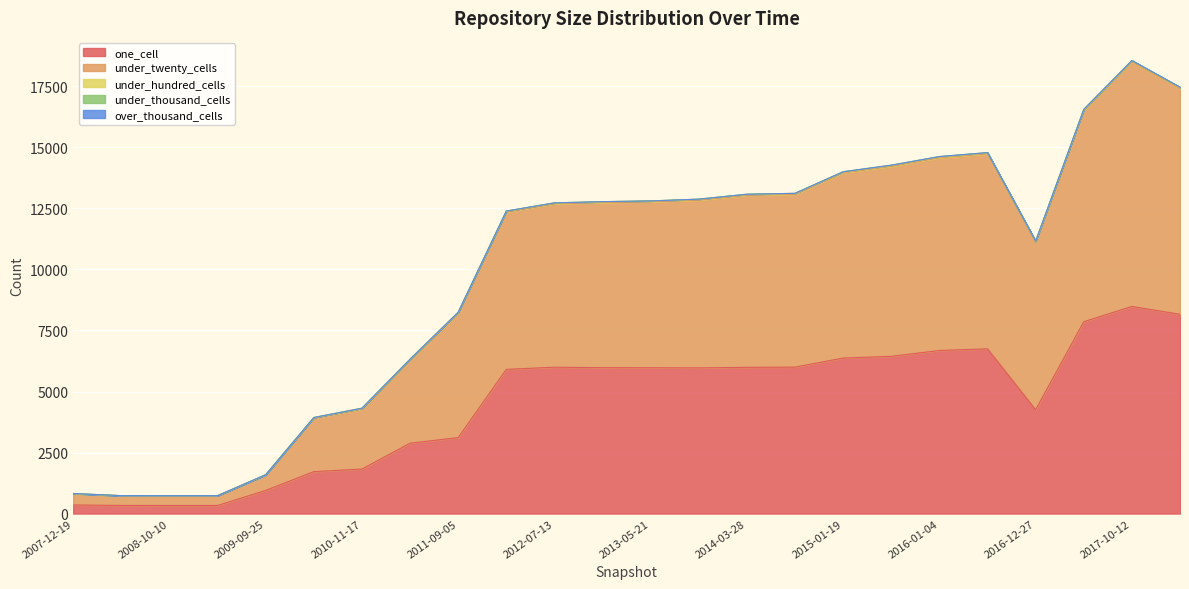

Reading left to right, list all the values displayed in this chart.

one_cell: 2007-12-19=352	2008-04-01=332	2008-10-10=331	2009-04-06=331	2009-09-25=947	2010-04-01=1718	2010-11-17=1823	2011-06-10=2883	2011-09-05=3111	2012-01-18=5907	2012-07-13=5996	2012-12-11=5976	2013-05-21=5973	2013-09-10=5967	2014-03-28=5991	2014-09-08=5999	2015-01-19=6371	2015-07-03=6440	2016-01-04=6681	2016-07-04=6748	2016-12-27=4254	2017-04-12=7860	2017-10-12=8484	2017-12-22=8164
under_twenty_cells: 2007-12-19=459	2008-04-01=398	2008-10-10=398	2009-04-06=398	2009-09-25=639	2010-04-01=2192	2010-11-17=2459	2011-06-10=3406	2011-09-05=5101	2012-01-18=6448	2012-07-13=6695	2012-12-11=6765	2013-05-21=6799	2013-09-10=6874	2014-03-28=7051	2014-09-08=7080	2015-01-19=7587	2015-07-03=7785	2016-01-04=7896	2016-07-04=7990	2016-12-27=6860	2017-04-12=8647	2017-10-12=10024	2017-12-22=9252
under_hundred_cells: 2007-12-19=10	2008-04-01=4	2008-10-10=4	2009-04-06=4	2009-09-25=4	2010-04-01=24	2010-11-17=33	2011-06-10=33	2011-09-05=34	2012-01-18=37	2012-07-13=37	2012-12-11=37	2013-05-21=36	2013-09-10=39	2014-03-28=39	2014-09-08=39	2015-01-19=39	2015-07-03=40	2016-01-04=41	2016-07-04=41	2016-12-27=37	2017-04-12=42	2017-10-12=42	2017-12-22=42
under_thousand_cells: 2007-12-19=0	2008-04-01=0	2008-10-10=0	2009-04-06=0	2009-09-25=0	2010-04-01=0	2010-11-17=0	2011-06-10=0	2011-09-05=0	2012-01-18=0	2012-07-13=0	2012-12-11=0	2013-05-21=0	2013-09-10=1	2014-03-28=1	2014-09-08=1	2015-01-19=7	2015-07-03=8	2016-01-04=8	2016-07-04=8	2016-12-27=8	2017-04-12=8	2017-10-12=9	2017-12-22=9
over_thousand_cells: 2007-12-19=0	2008-04-01=0	2008-10-10=0	2009-04-06=0	2009-09-25=0	2010-04-01=0	2010-11-17=0	2011-06-10=0	2011-09-05=0	2012-01-18=0	2012-07-13=0	2012-12-11=0	2013-05-21=0	2013-09-10=0	2014-03-28=0	2014-09-08=0	2015-01-19=0	2015-07-03=0	2016-01-04=0	2016-07-04=0	2016-12-27=0	2017-04-12=0	2017-10-12=0	2017-12-22=0